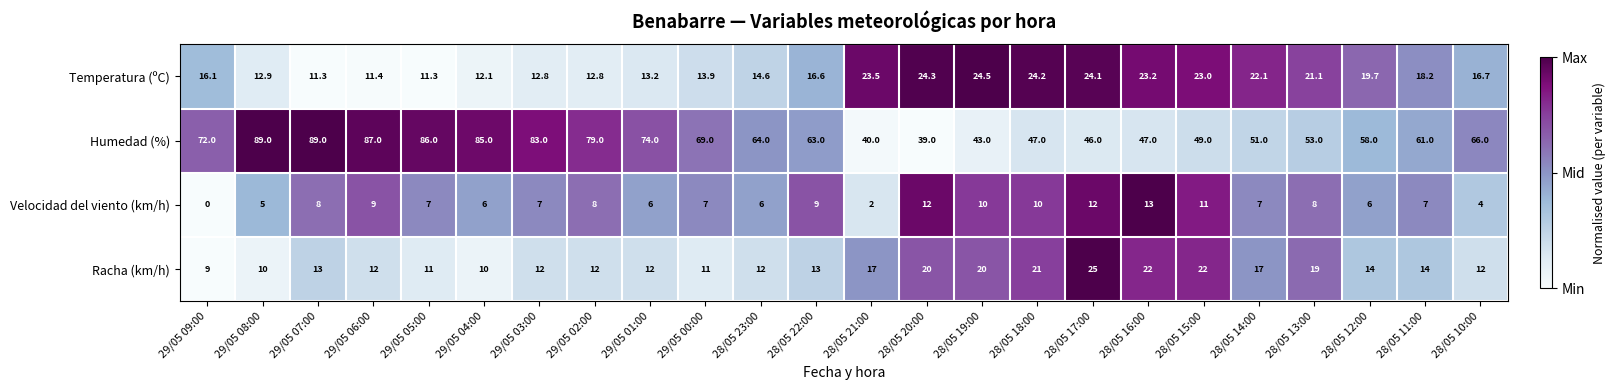

Which series has the largest total across all categories?

Humedad (%)